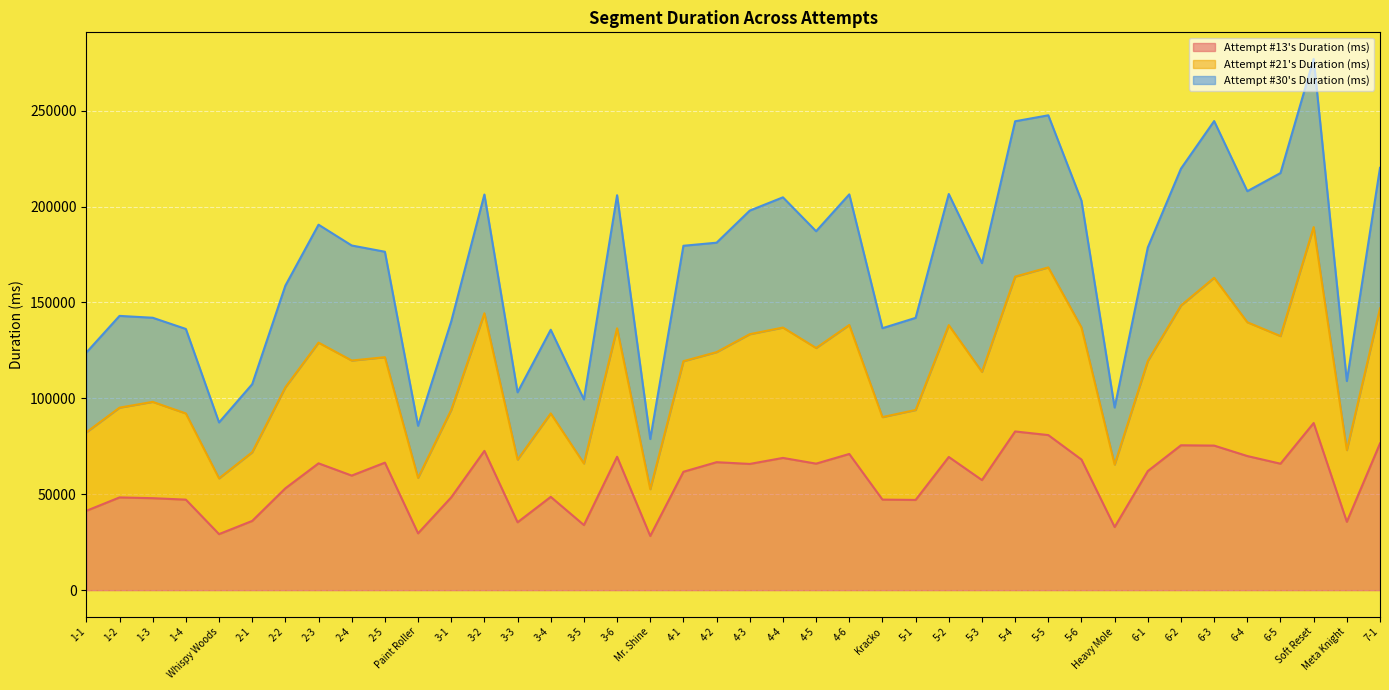

What is the label of the 18th point from the right?

4-5